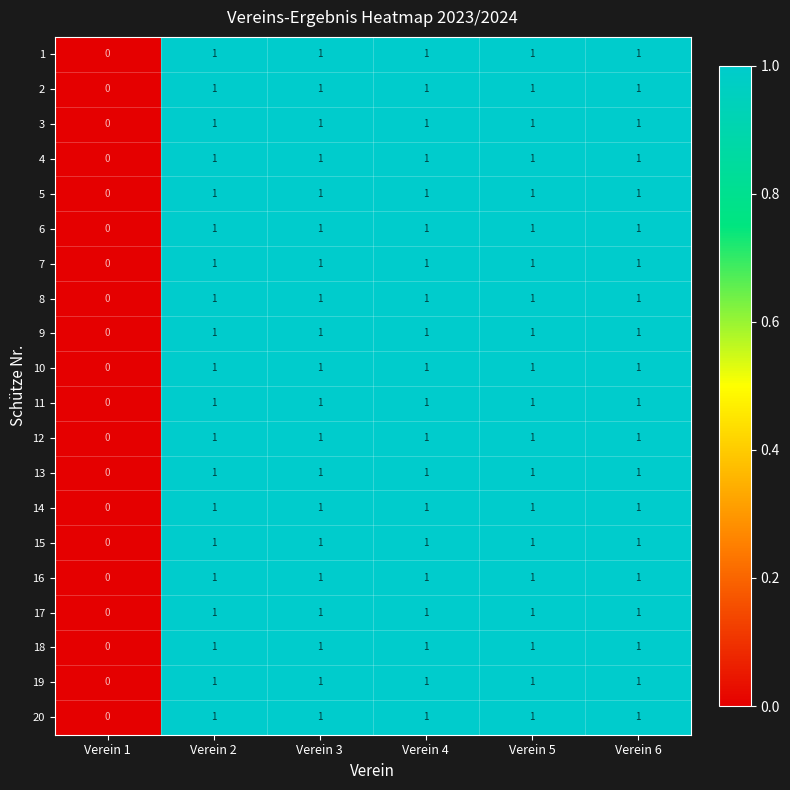

Which category has the lowest value across all series?

Verein 1